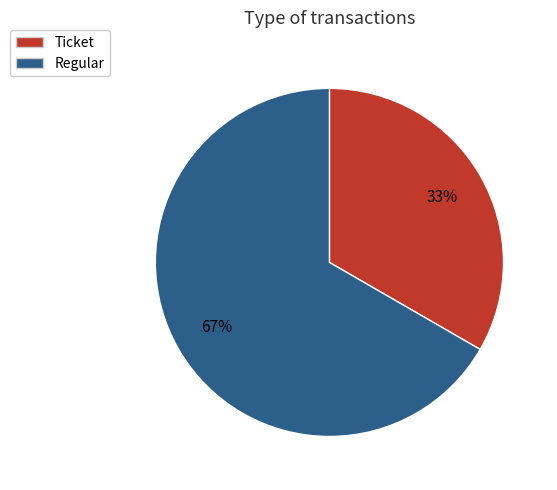

Which category has the smallest portion of the pie?

Ticket